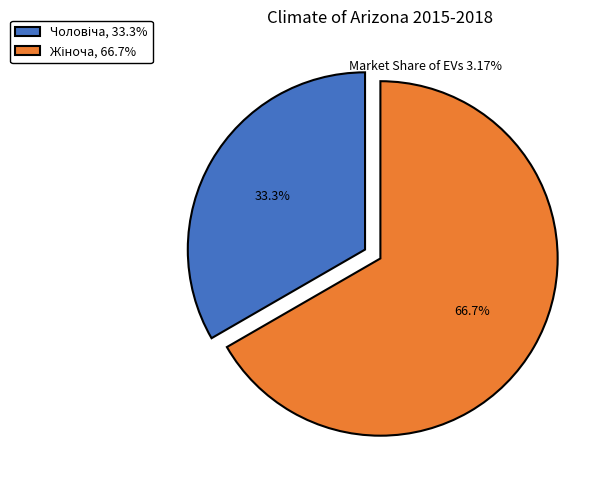

Is there any slice that represents more than half of the pie?

Yes